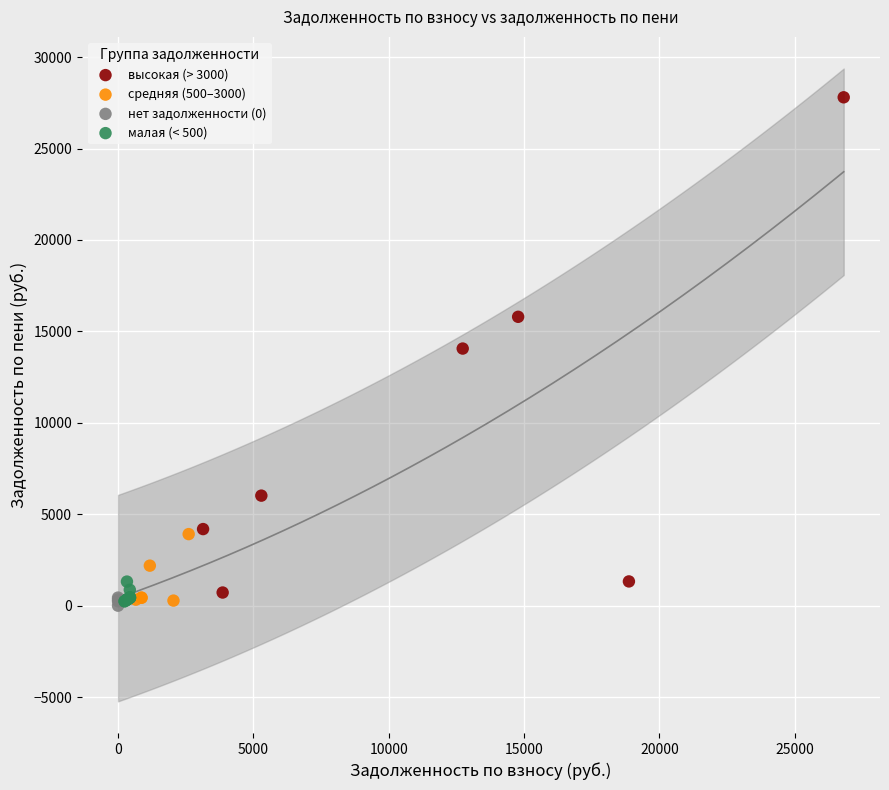

Which series has the widest spread of Y values?

высокая (> 3000)